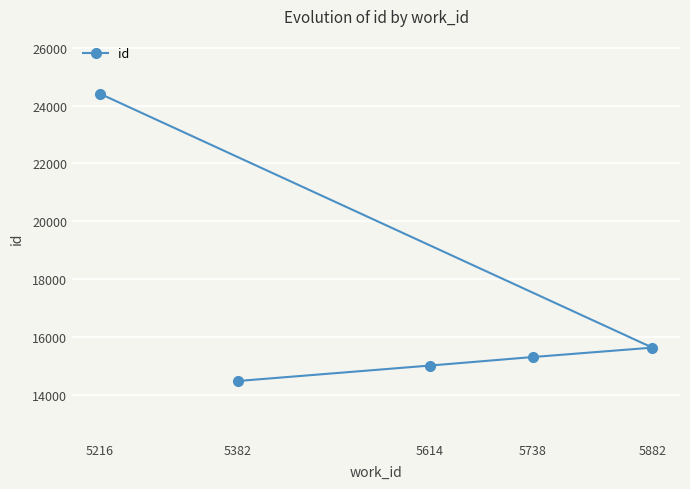

What is the sum of the values at 5614 and 5882?

30628